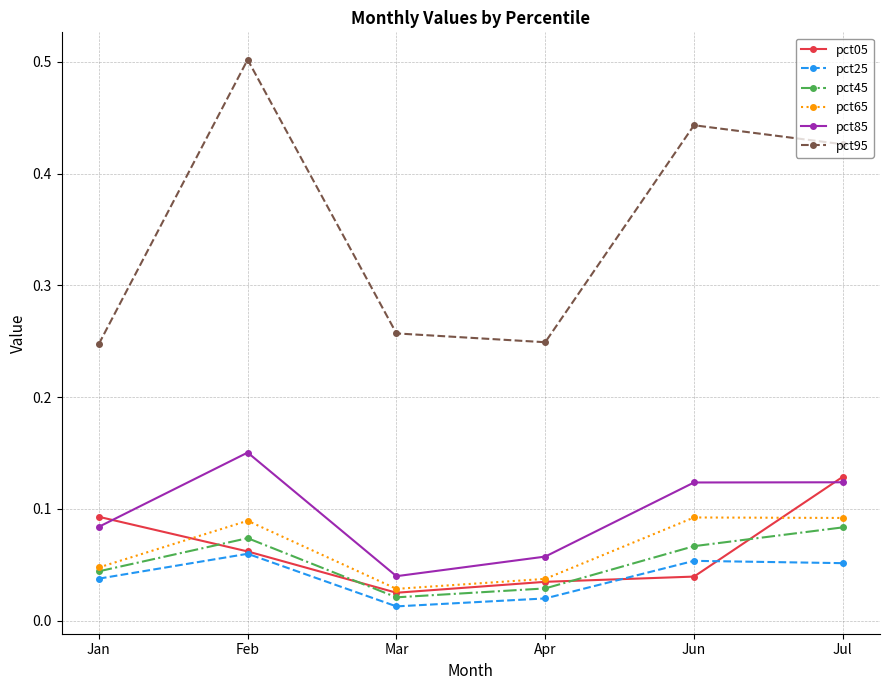

True or false: pct05 and pct95 cross at least once.

False